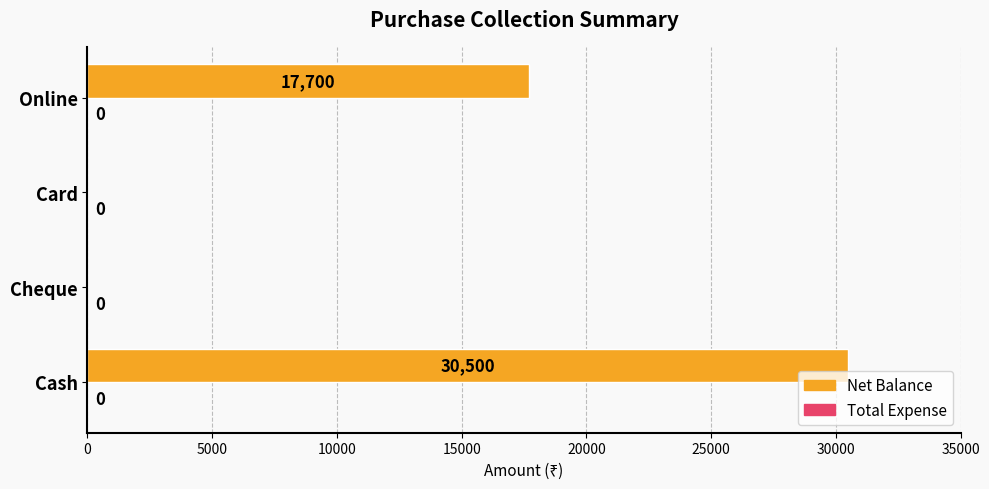

What is the change in value from Cash to Online?

-12800